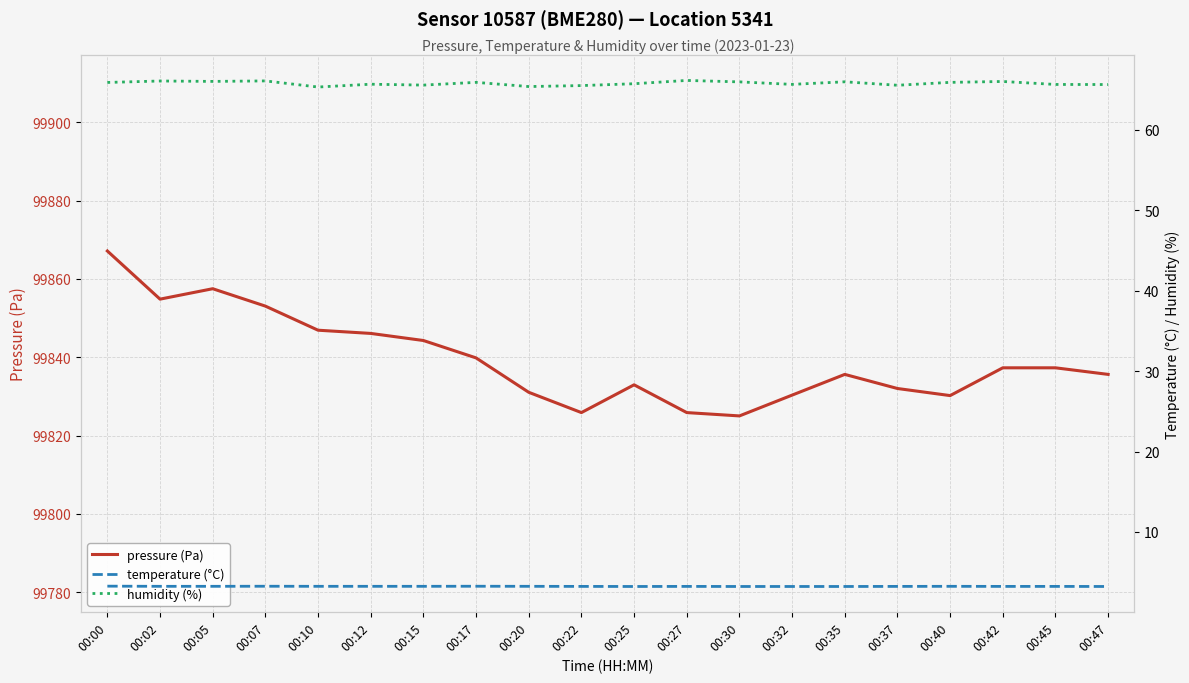

How many distinct data groups are displayed?

3